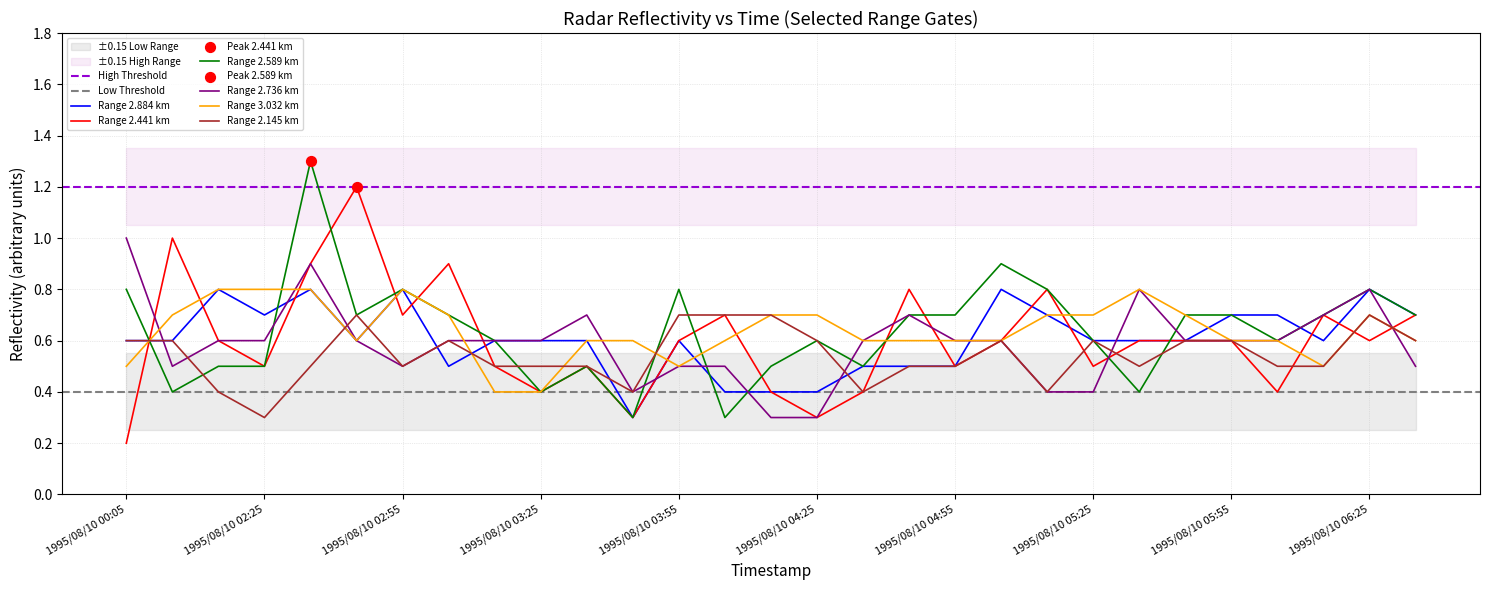

What are all the series names shown in the legend?

2.884, 2.441, 2.589, 2.736, 3.032, 2.145